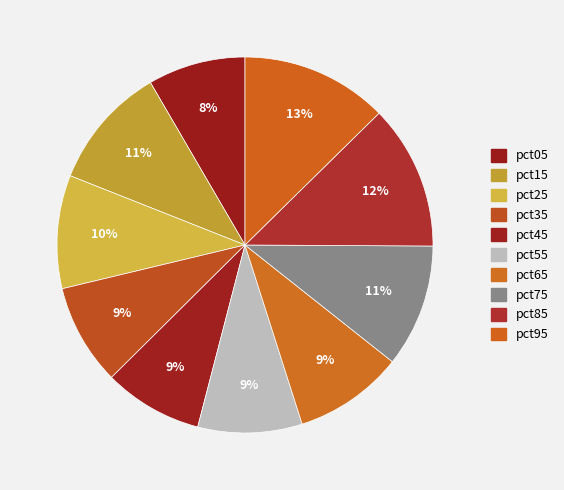

Which slice is the largest?

pct95